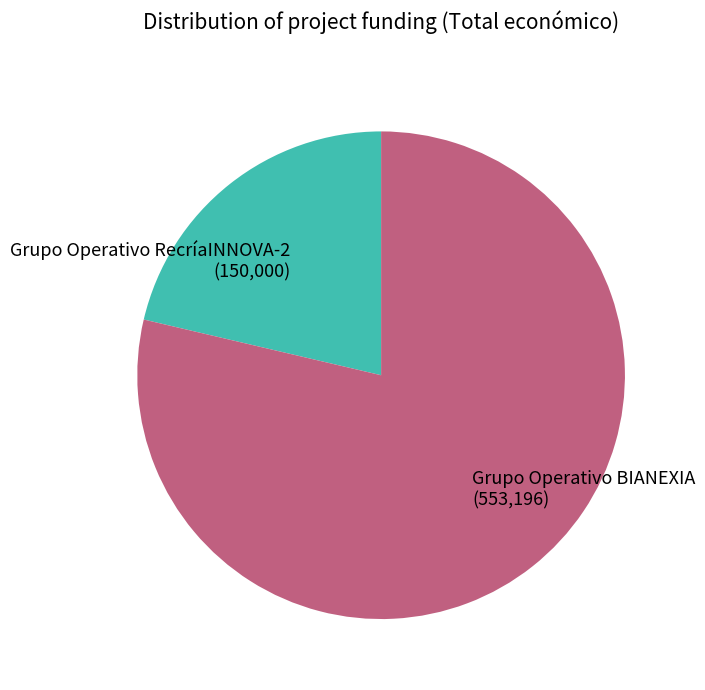

Rank the categories by value from highest to lowest.

Grupo Operativo BIANEXIA, Grupo Operativo RecríaINNOVA-2